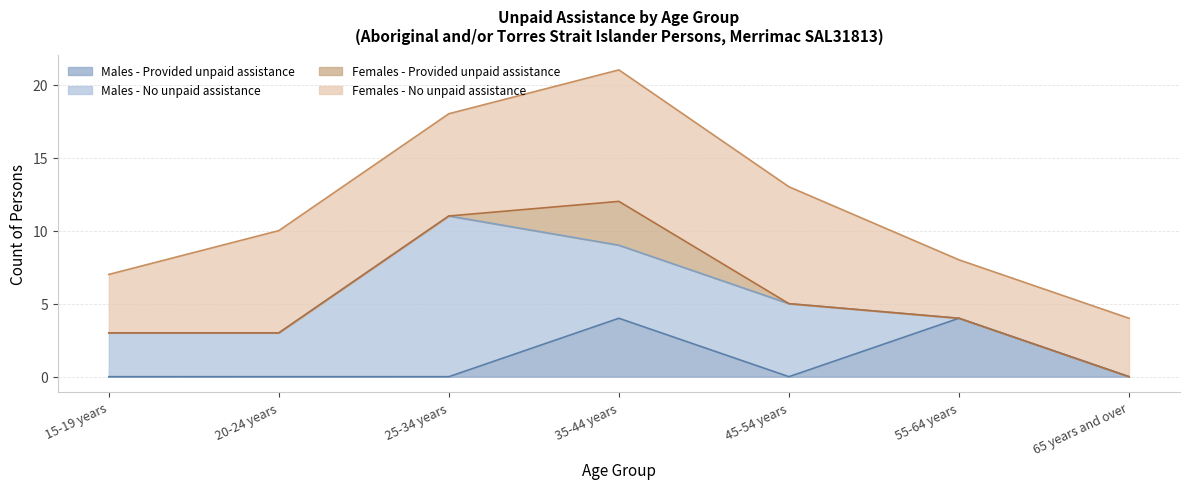

Which category has the highest value in the Females - No unpaid assistance series?

35-44 years